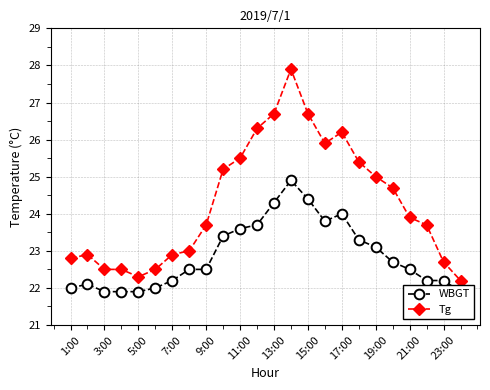

In WBGT, how many points are lower than both neighbors (excluding endpoints)?

1